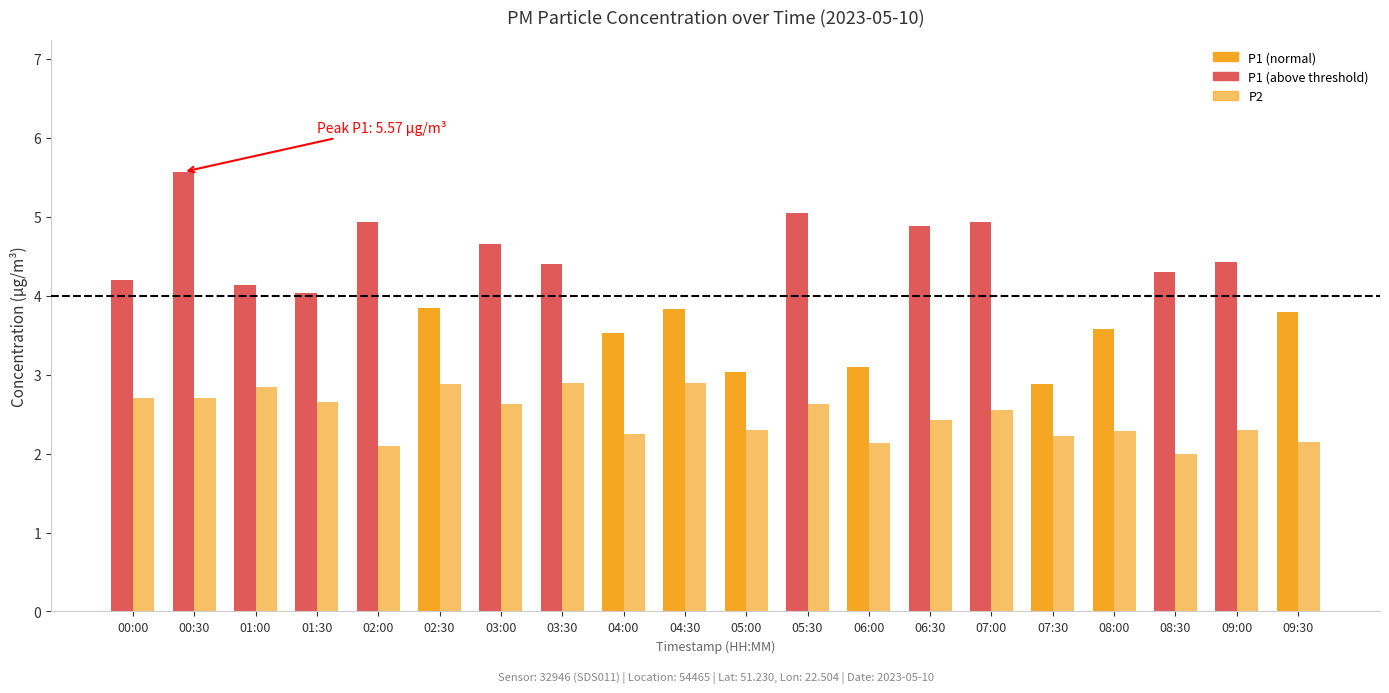

Reading left to right, what are all the values shown in this chart?

P1: 4.2	5.6	4.1	4.0	4.9	3.9	4.7	4.4	3.5	3.8	3.0	5.0	3.1	4.9	4.9	2.9	3.6	4.3	4.4	3.8
P2: 2.7	2.7	2.9	2.6	2.1	2.9	2.6	2.9	2.2	2.9	2.3	2.6	2.1	2.4	2.5	2.2	2.3	2.0	2.3	2.1